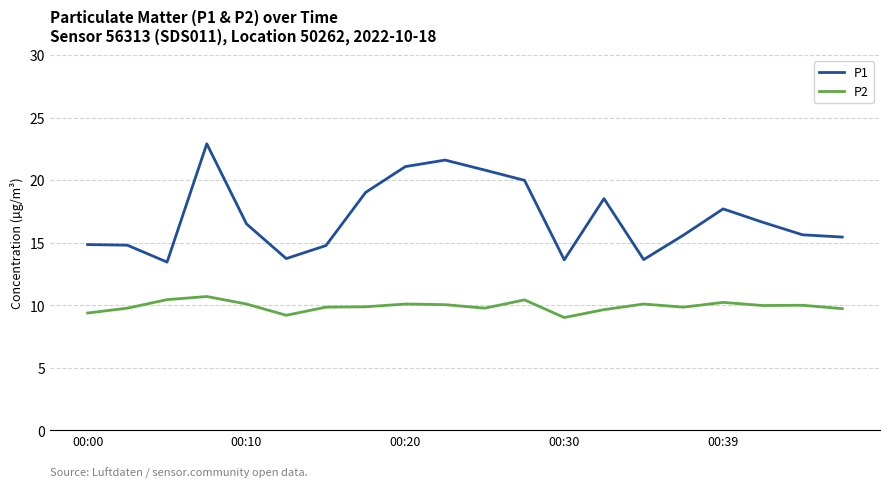

List the series in order of their overall mean, lowest first.

P2, P1